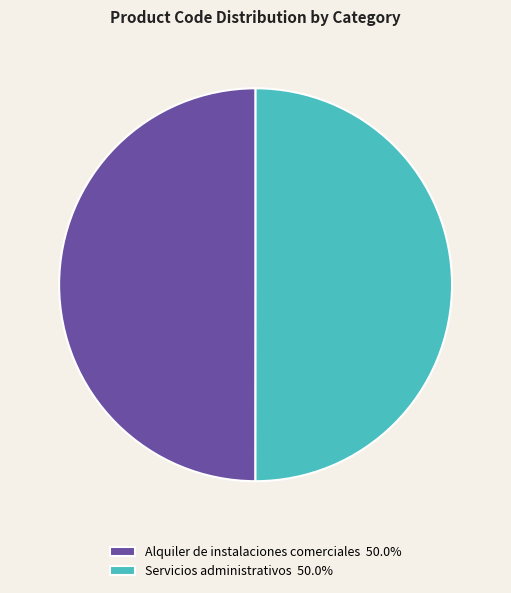

What is the ratio of the value at Alquiler de instalaciones comerciales 50.0% to the value at Servicios administrativos 50.0%?

1.0